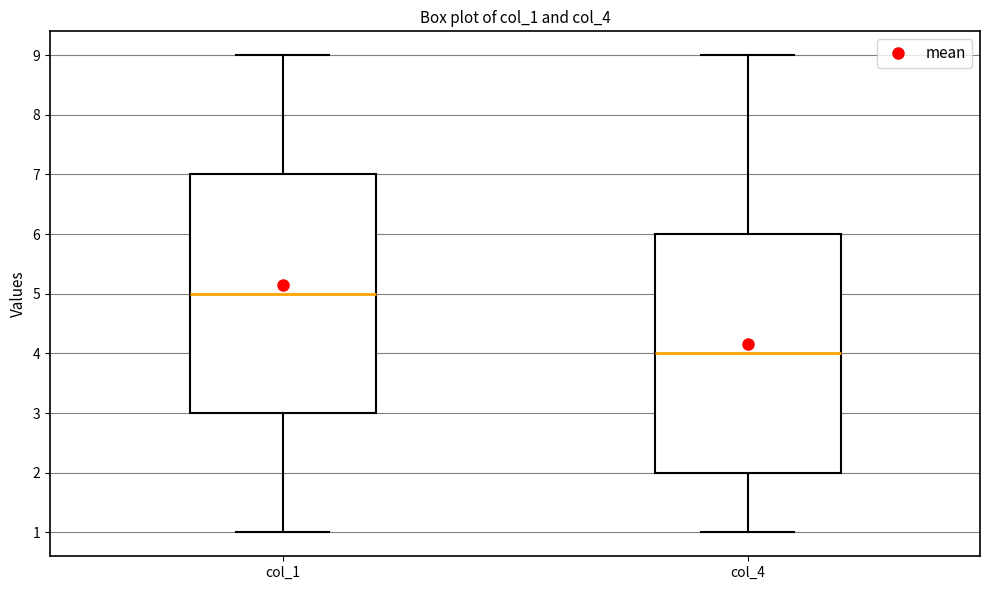

Where does the upper whisker of the box for col_4 end on the y-axis? The values are not printed on the chart, so give them approximately, as read against the axis.

9